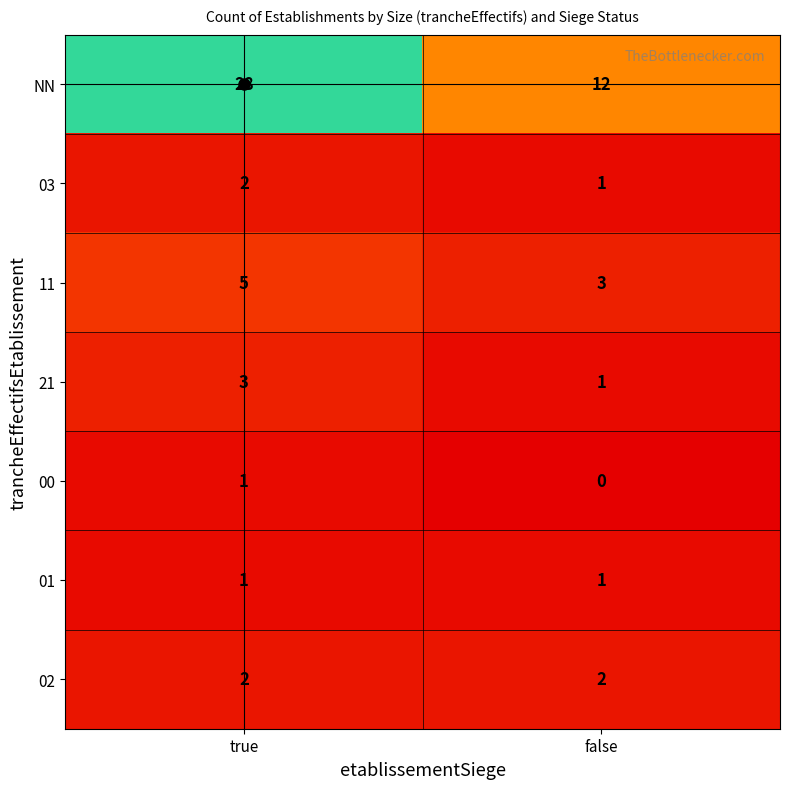

At which label does NN reach its minimum?

false